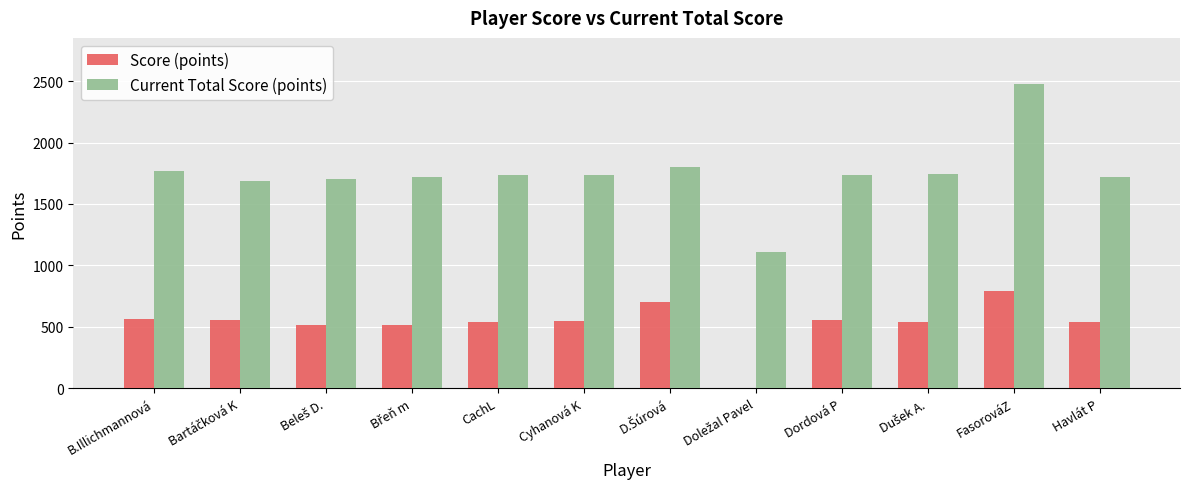

Is it true that Current Total Score (points) equals 2480 at FasorováZ?

True